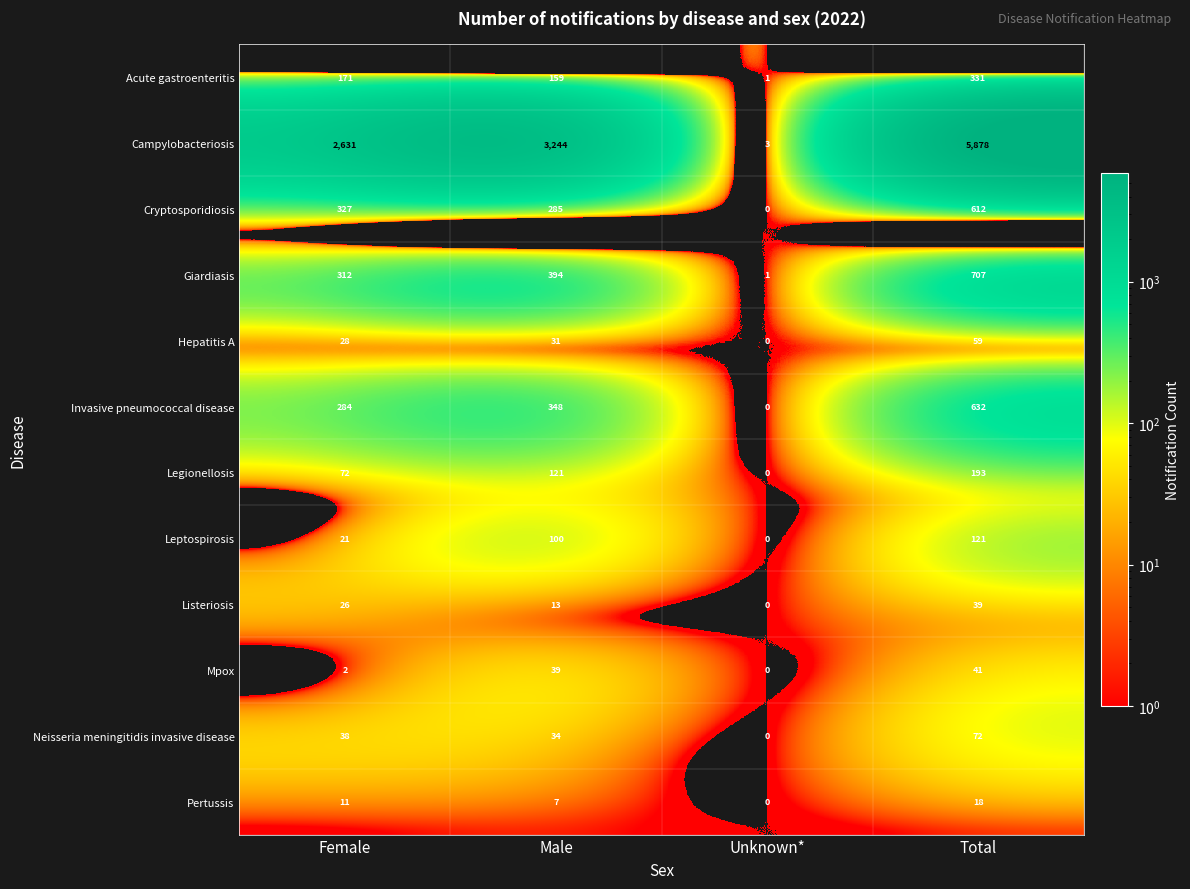

What is the sum of the Campylobacteriosis values at Total and Female?

8509